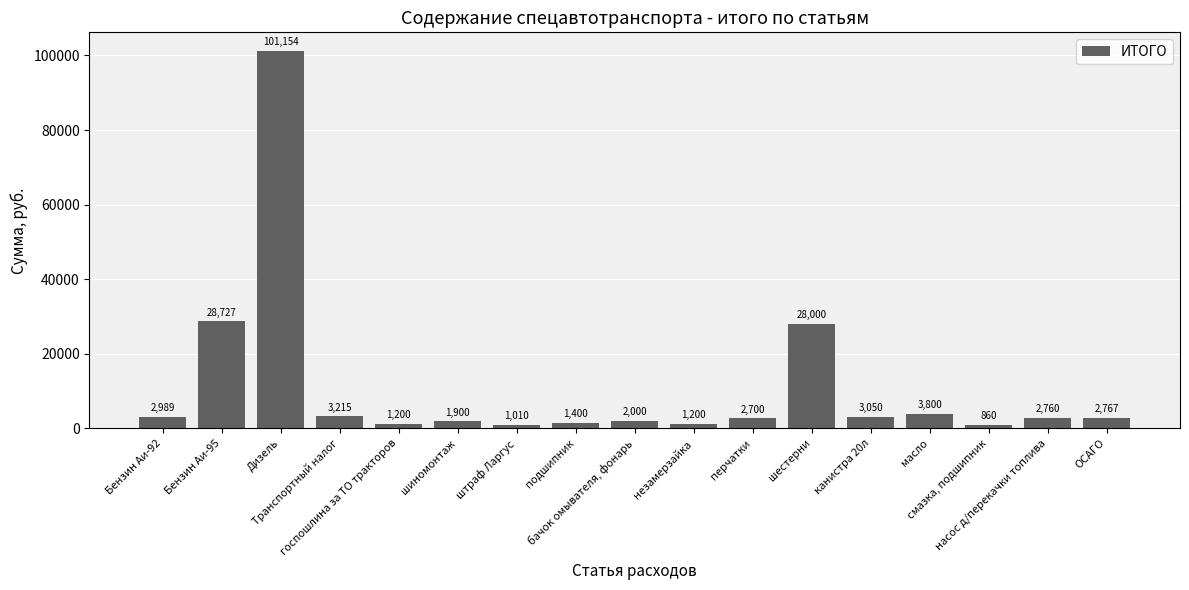

How many categories are shown in the chart?

17